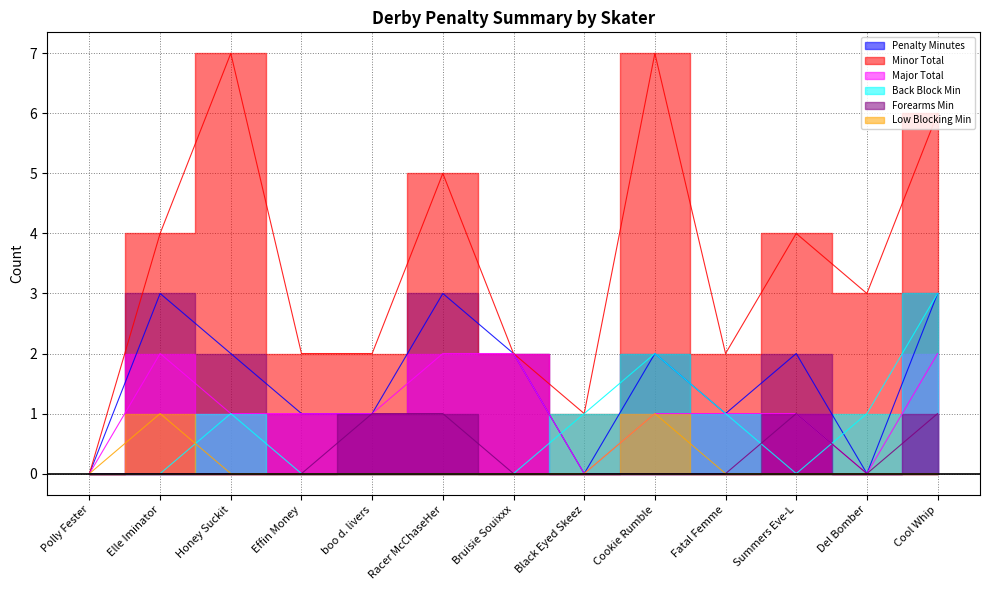

Which has a higher value, Black Eyed Skeez or Polly Fester?

Black Eyed Skeez